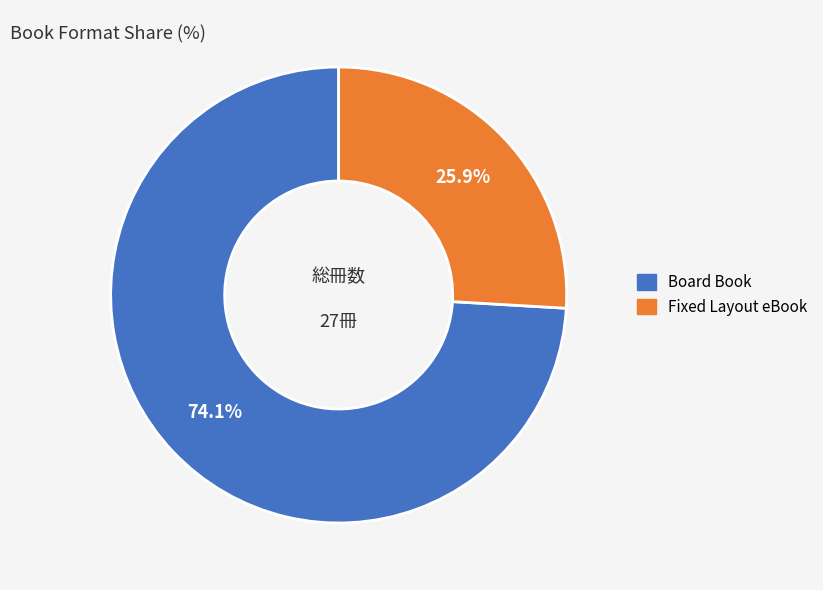

To the nearest percent, what is the combined percentage of Fixed Layout eBook and Board Book?

100%